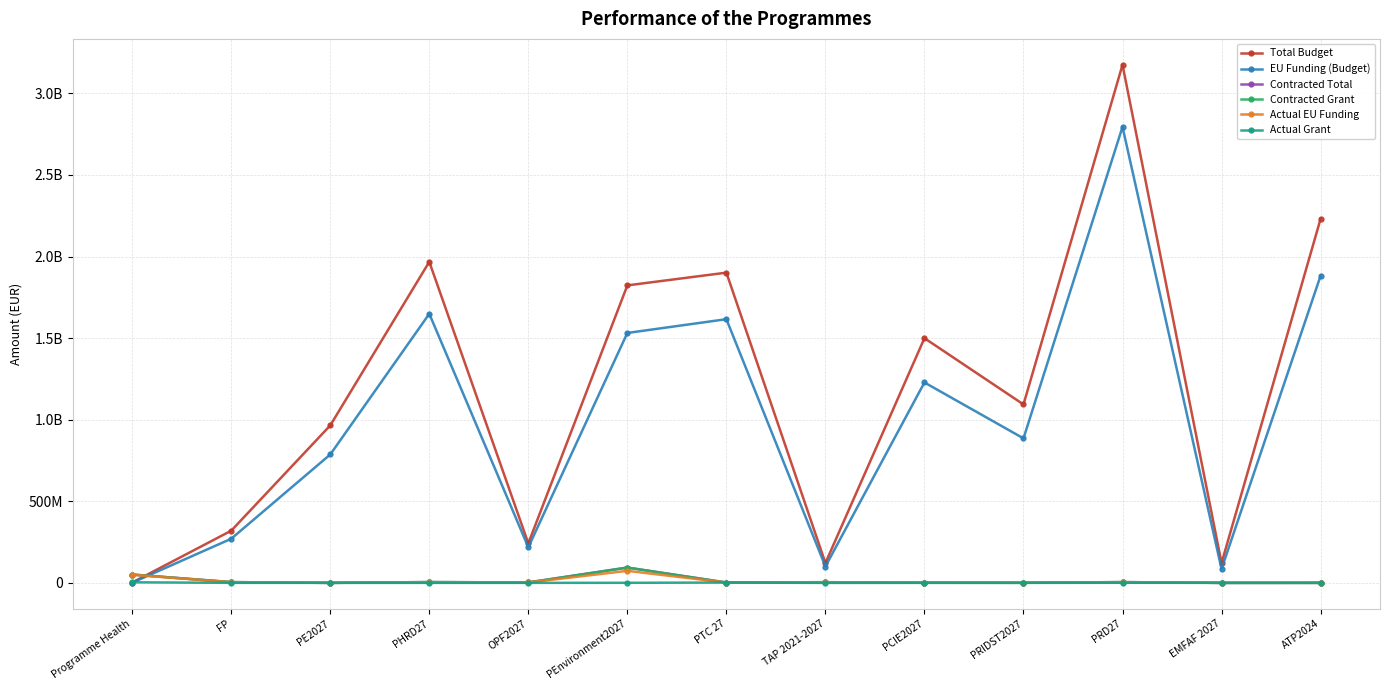

Between which two adjacent categories do Total Budget and Actual Grant first intersect?

Programme Health and FP